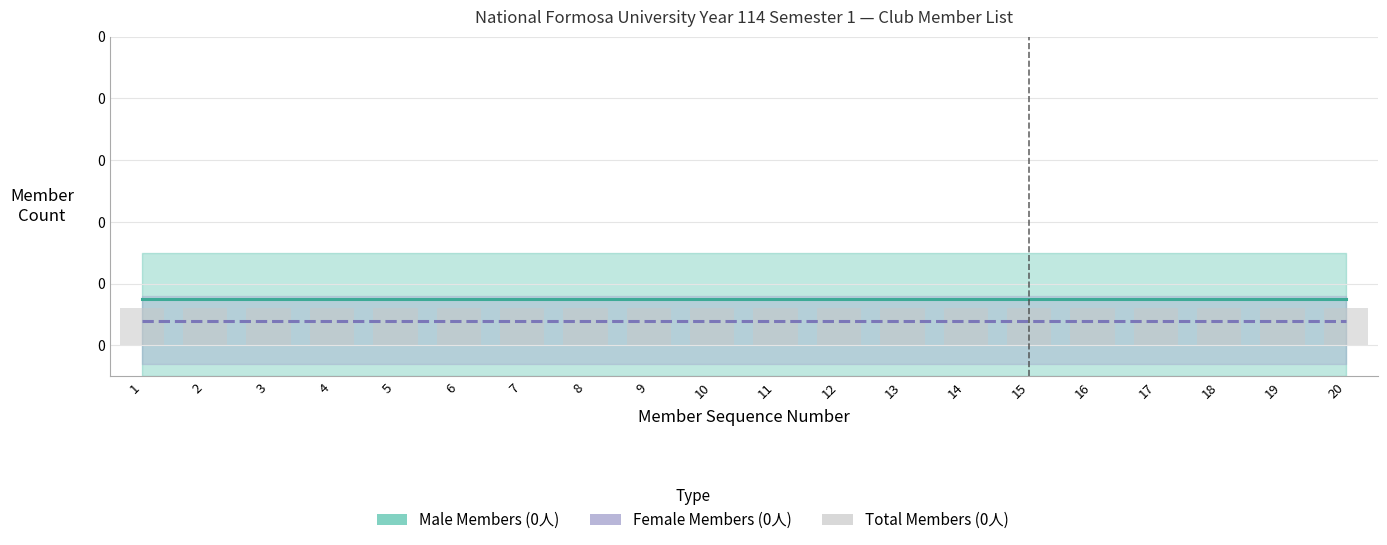

Which category has the highest value in the Total Registered Slots series?

1